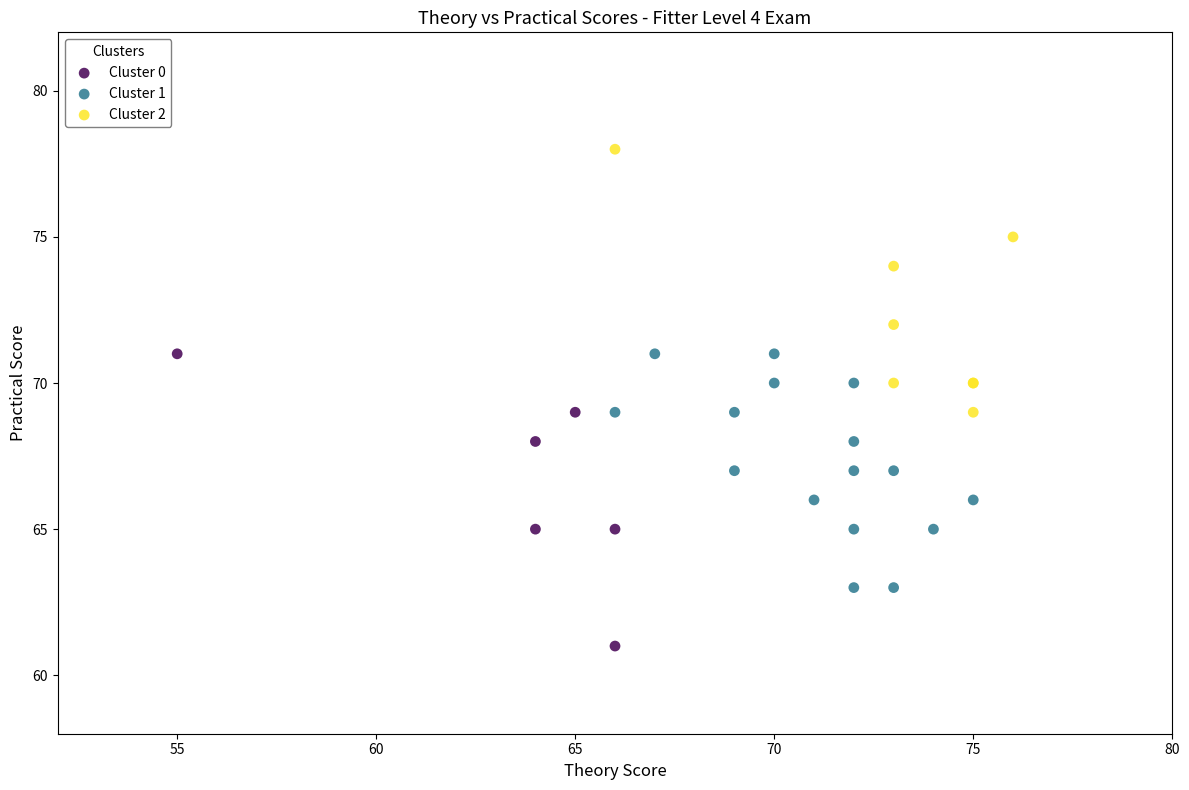

What are all the series names shown in the legend?

Cluster 0, Cluster 1, Cluster 2